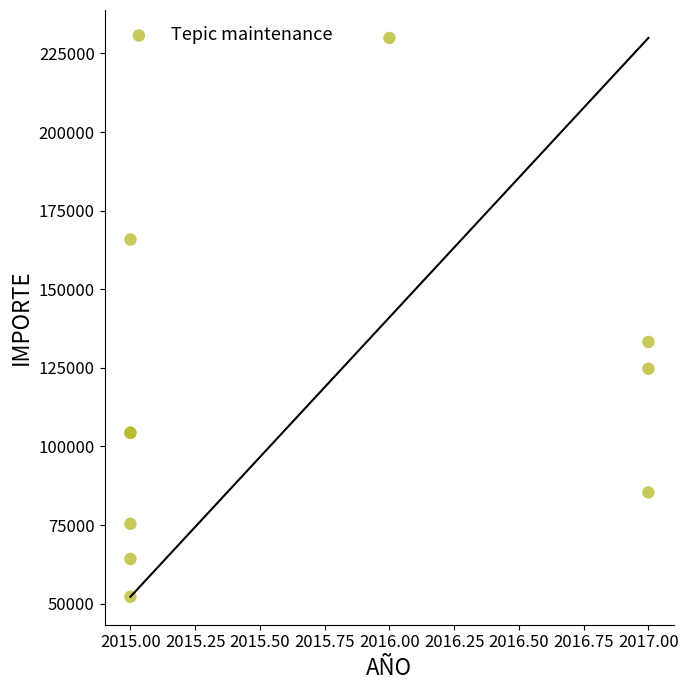

What Y value in the scatter plot is closest to 141068?

133260.2